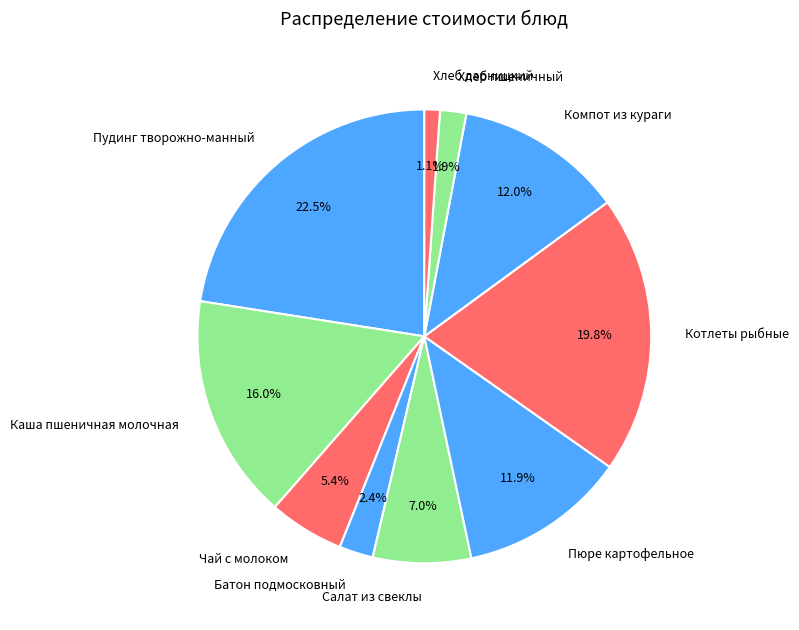

Does Батон подмосковный represent more than half of the total?

No